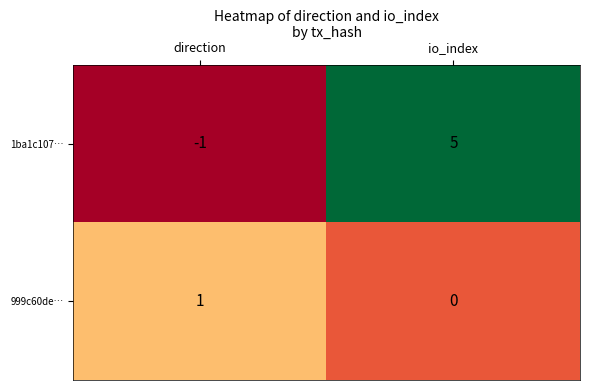

What is the difference between the 1ba1c107… values at direction and io_index?

6